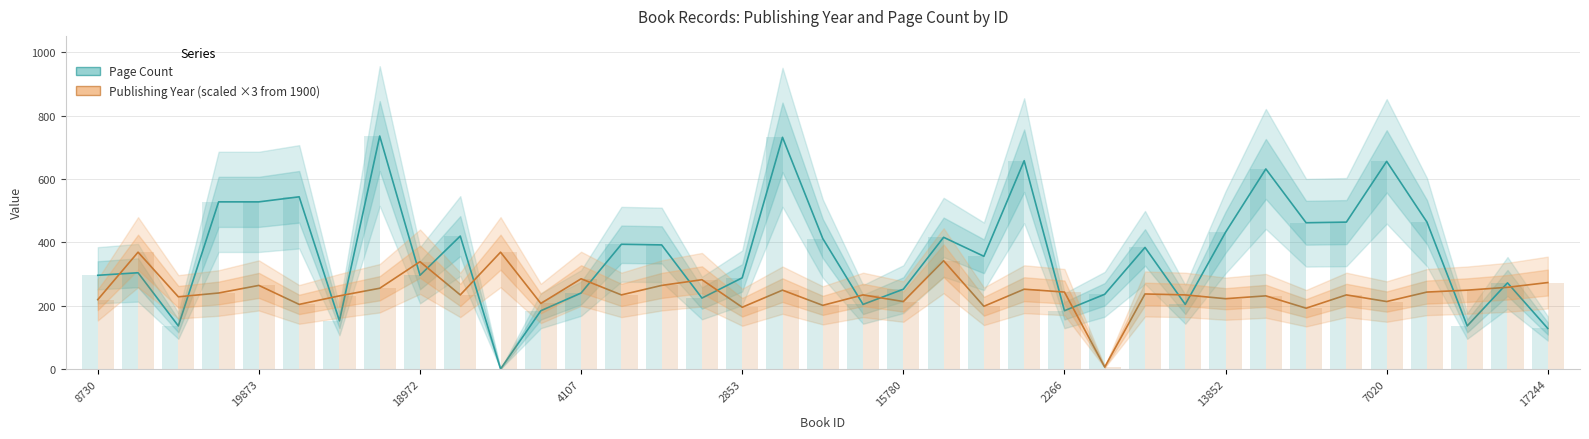

What is the sum of the Page Count values at 26 and 34?

520